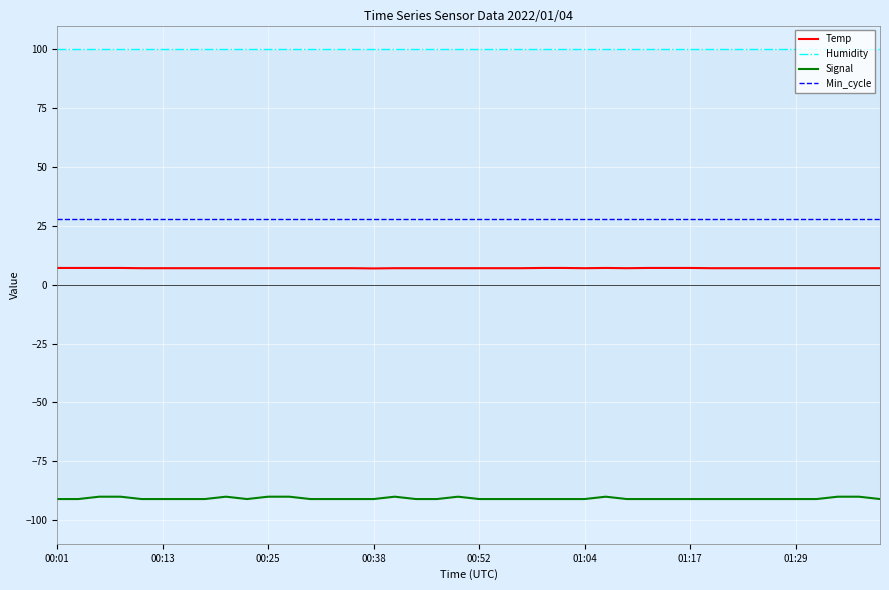

Rank the series by their maximum value, from highest to lowest.

Humidity, Min_cycle, Temp, Signal